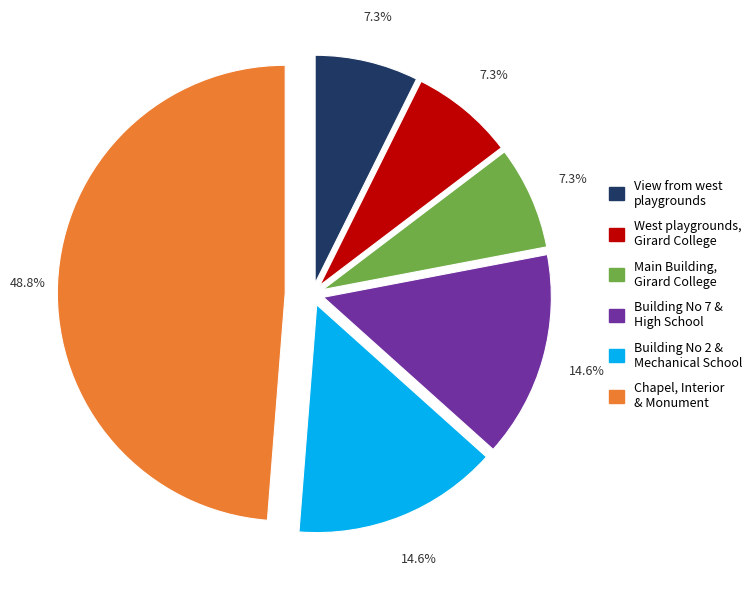

Combined, do West playgrounds, Girard College and Main Building, Girard College account for over 50%?

No